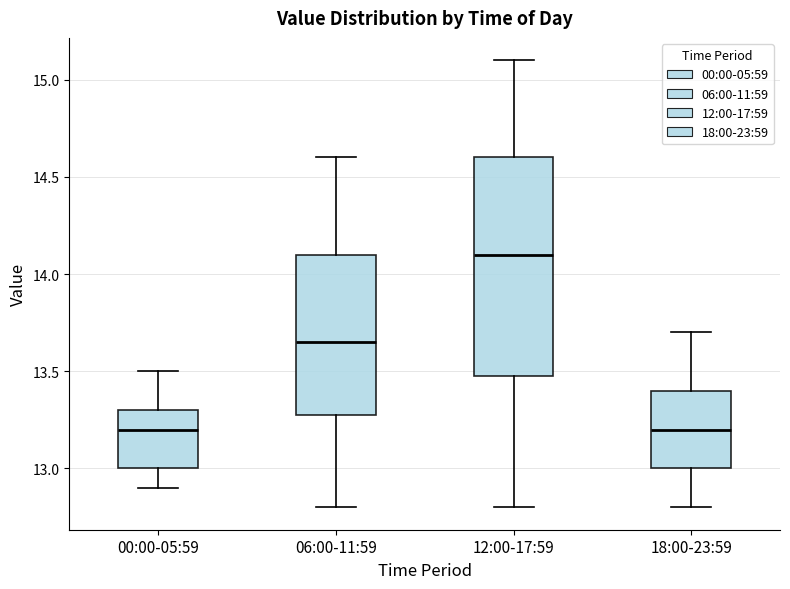

Reading left to right, transcribe this box plot: for each box, give where its median line is, the range the box spans, and where its two whiskers end, as read against the y-axis. The values are not printed on the chart, so give them approximately, as read against the axis.

00:00-05:59: median 13.20, box 13.00 to 13.30, whiskers 12.90 to 13.50
06:00-11:59: median 13.65, box 13.30 to 14.10, whiskers 12.80 to 14.60
12:00-17:59: median 14.10, box 13.50 to 14.60, whiskers 12.80 to 15.10
18:00-23:59: median 13.20, box 13.00 to 13.40, whiskers 12.80 to 13.70